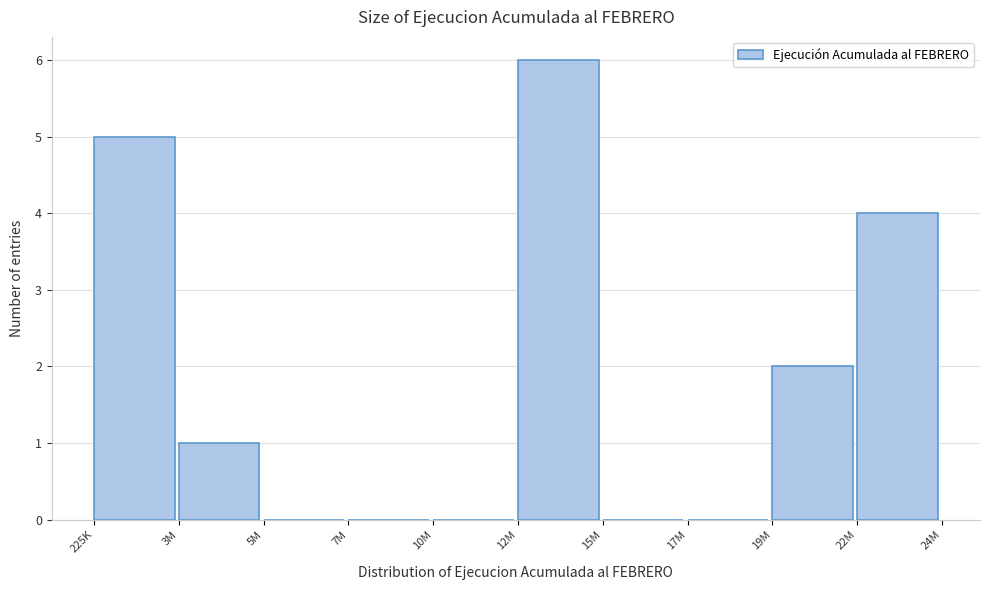

Reading right to left, extract all data points from this chart.

22M=4	19M=2	17M=0	15M=0	12M=6	10M=0	7M=0	5M=0	3M=1	225K=5